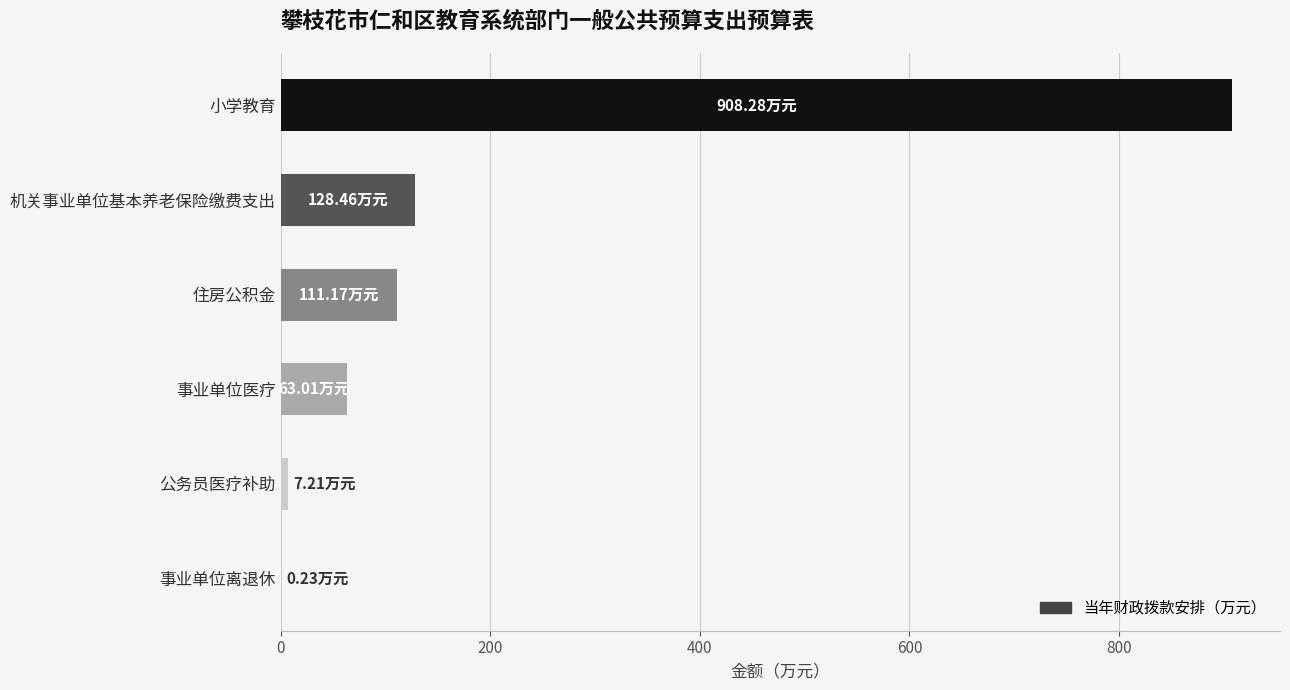

Count the number of data series in this chart.

1